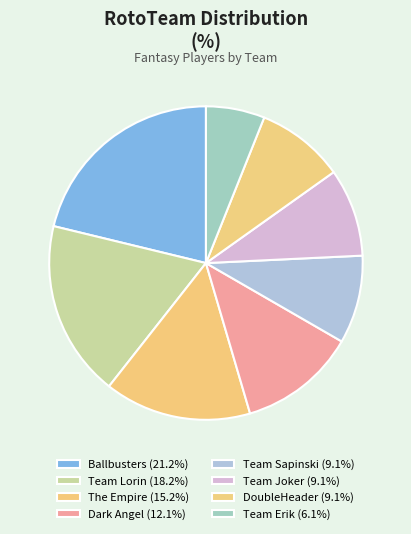

How many slices are in this pie chart?

8